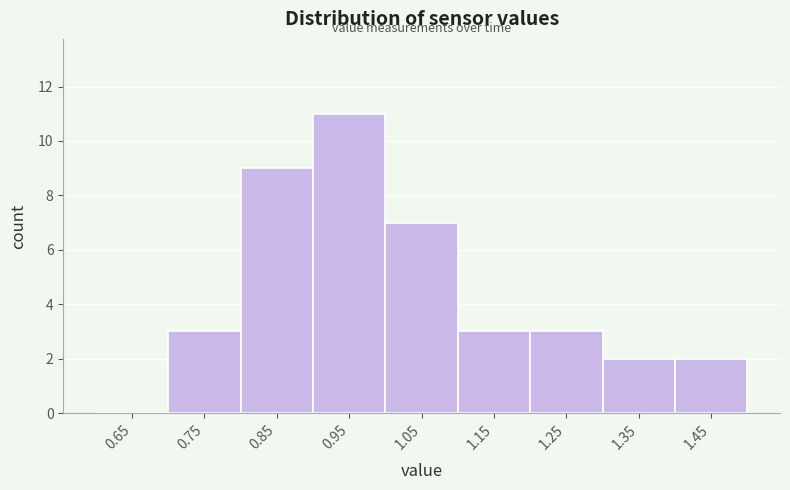

Reading left to right, transcribe this chart: for each bar, give the range it covers on the x-axis and its height. The values are not printed on the chart, so give them approximately, as read against the axis.

0.6 to 0.7: 0
0.7 to 0.8: 3
0.8 to 0.9: 9
0.9 to 1.0: 11
1.0 to 1.1: 7
1.1 to 1.2: 3
1.2 to 1.3: 3
1.3 to 1.4: 2
1.4 to 1.5: 2